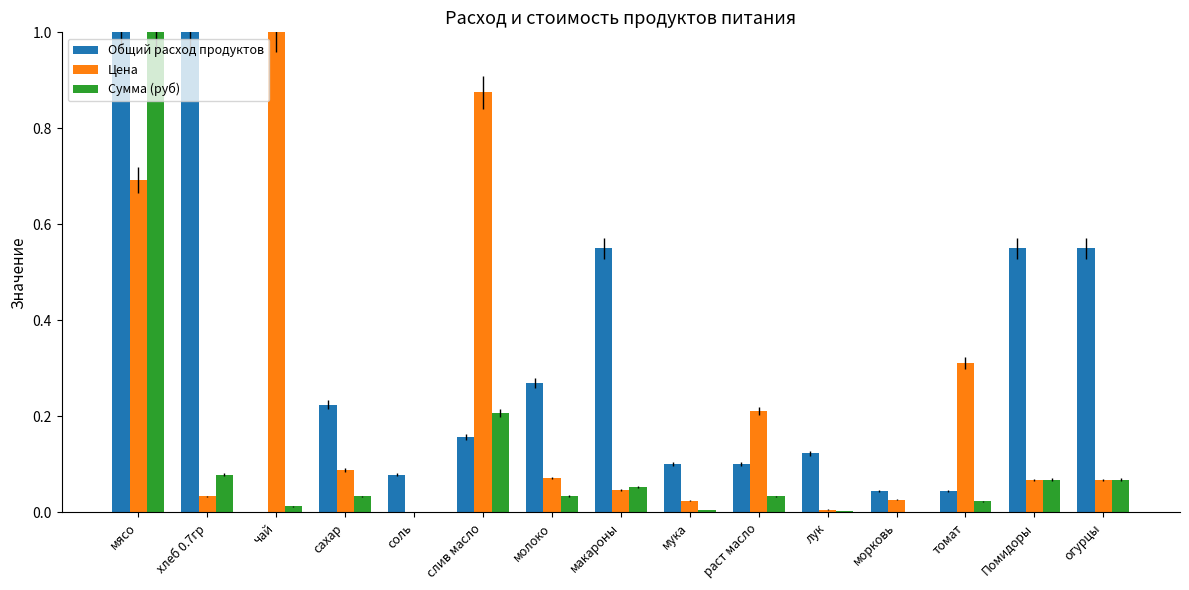

Which series has the largest total across all categories?

Общий расход продуктов